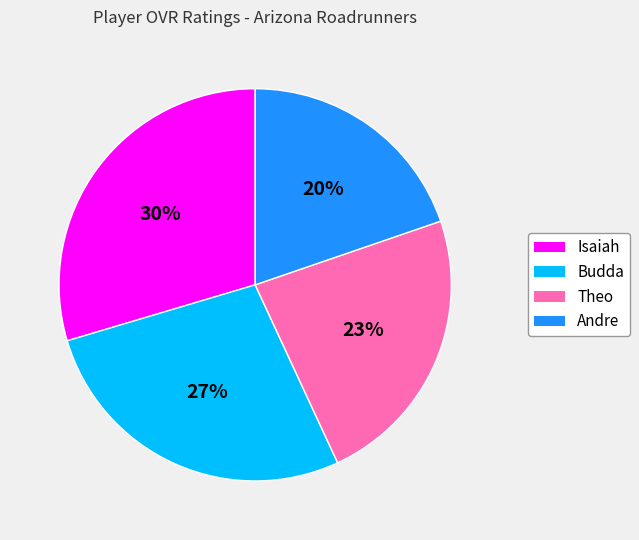

What is the largest slice in the pie chart?

Isaiah